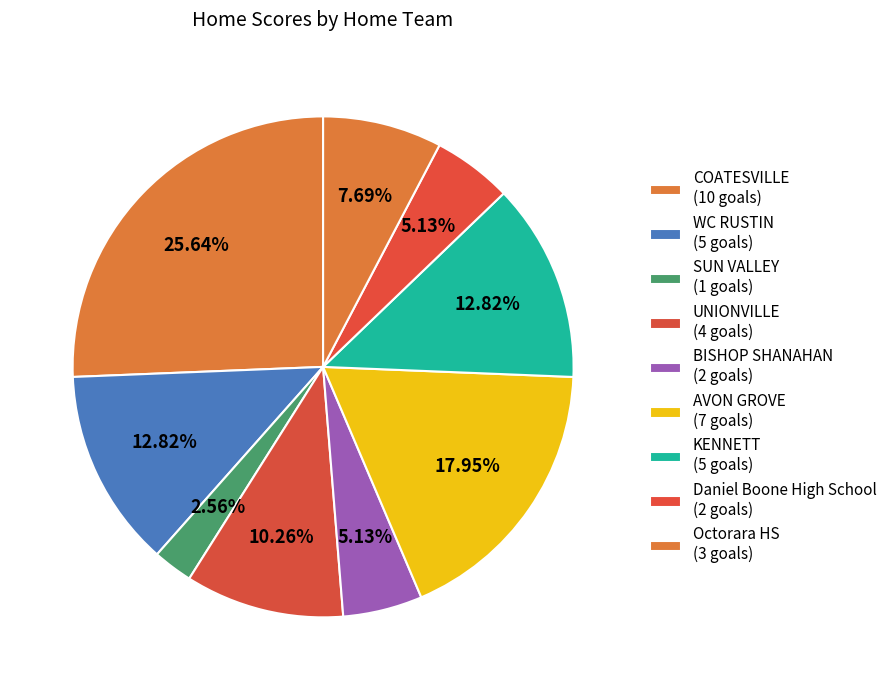

How many segments does this pie chart have?

9